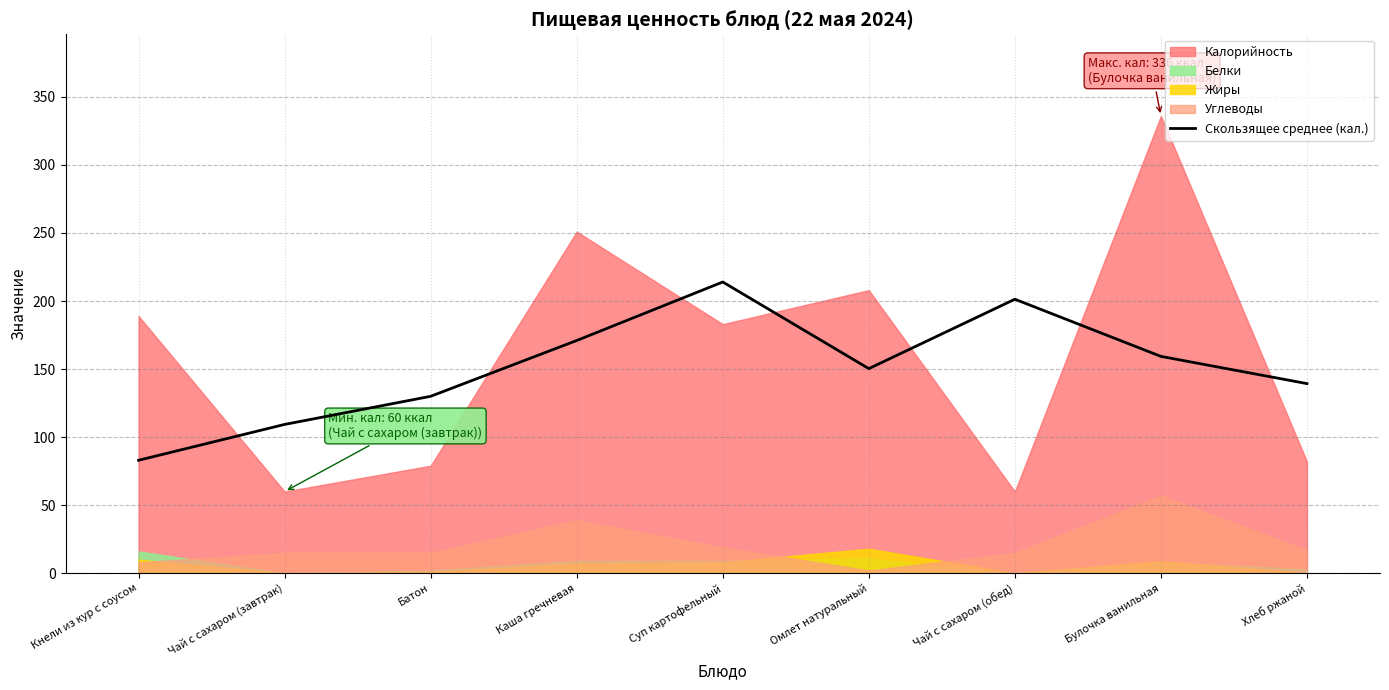

Where is the first local minimum?

Омлет натуральный